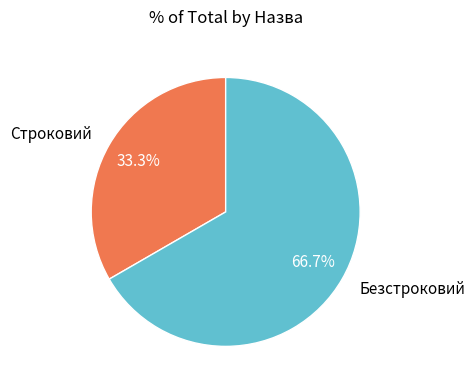

What is the total percentage of Безстроковий and Строковий?

100.0%